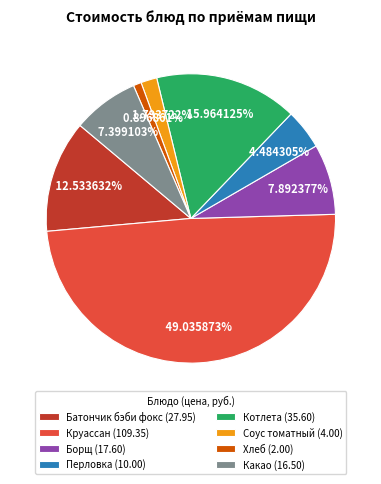

Does Круассан account for over 50% of the chart?

No